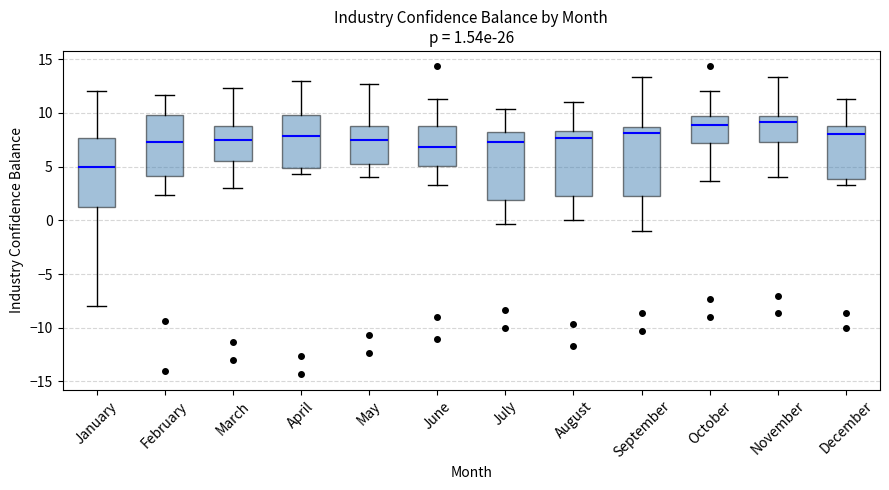

Which box's median line is the lowest?

January